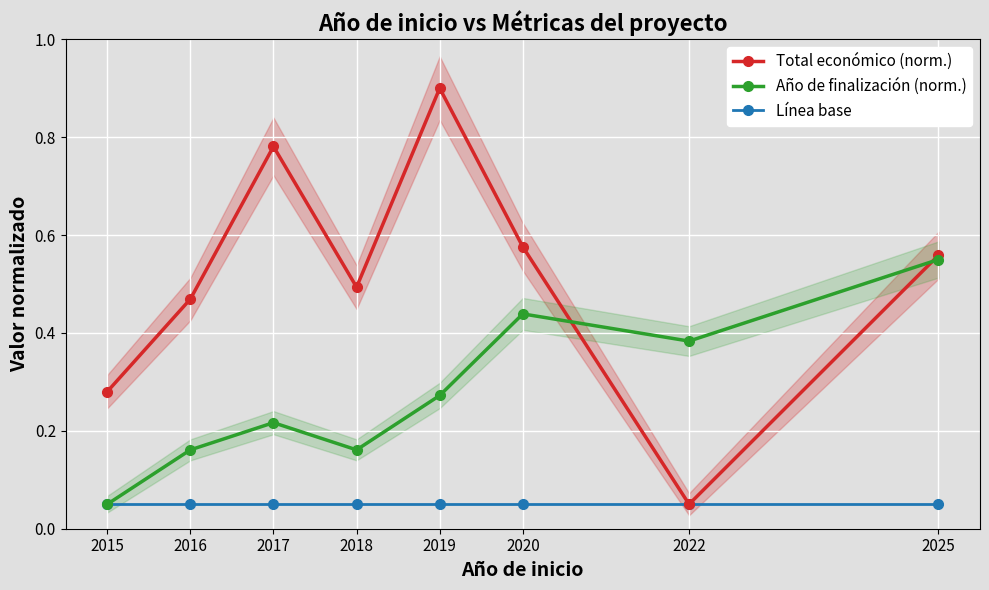

The Año de finalización (norm.) series shows 0.3 at 2019. True or false?

True